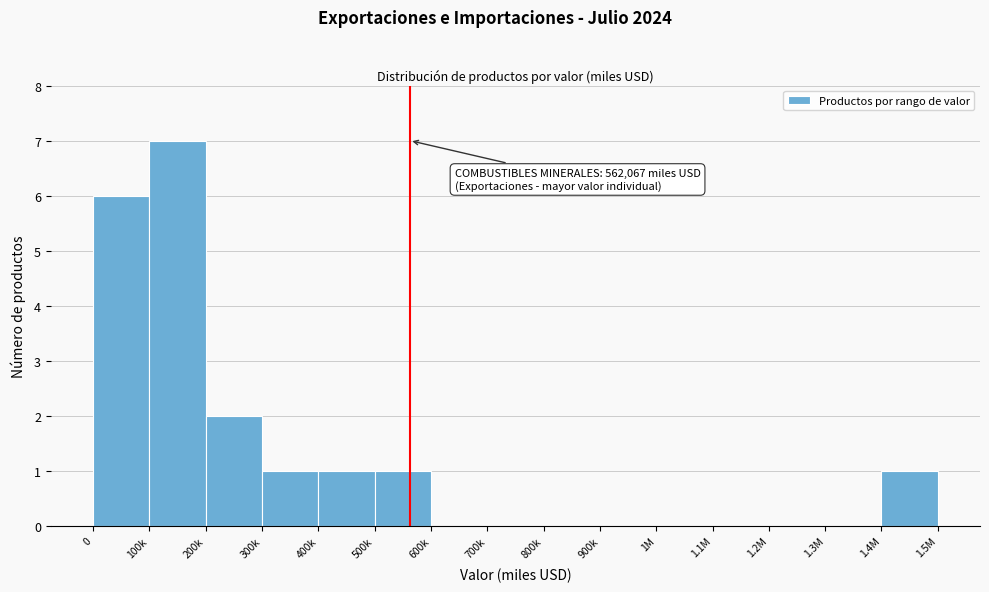

Reading left to right, list all the values displayed in this chart.

0=6	100k=7	200k=2	300k=1	400k=1	500k=1	600k=0	700k=0	800k=0	900k=0	1M=0	1.1M=0	1.2M=0	1.3M=0	1.4M=1